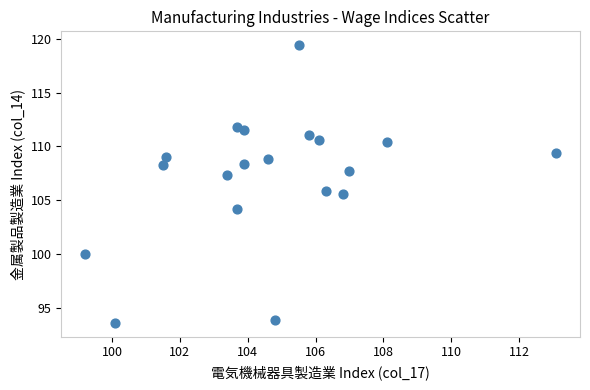

What is the range of Y values (max minus min)?

25.8